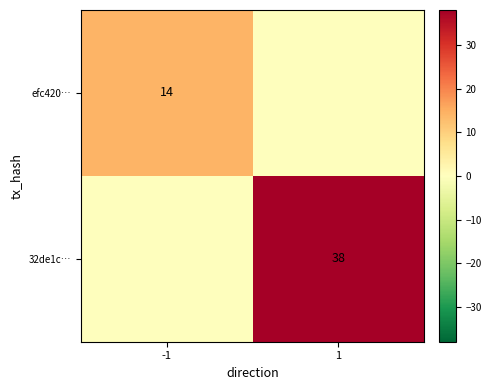

The value of efc420… at -1 is 4. True or false?

False